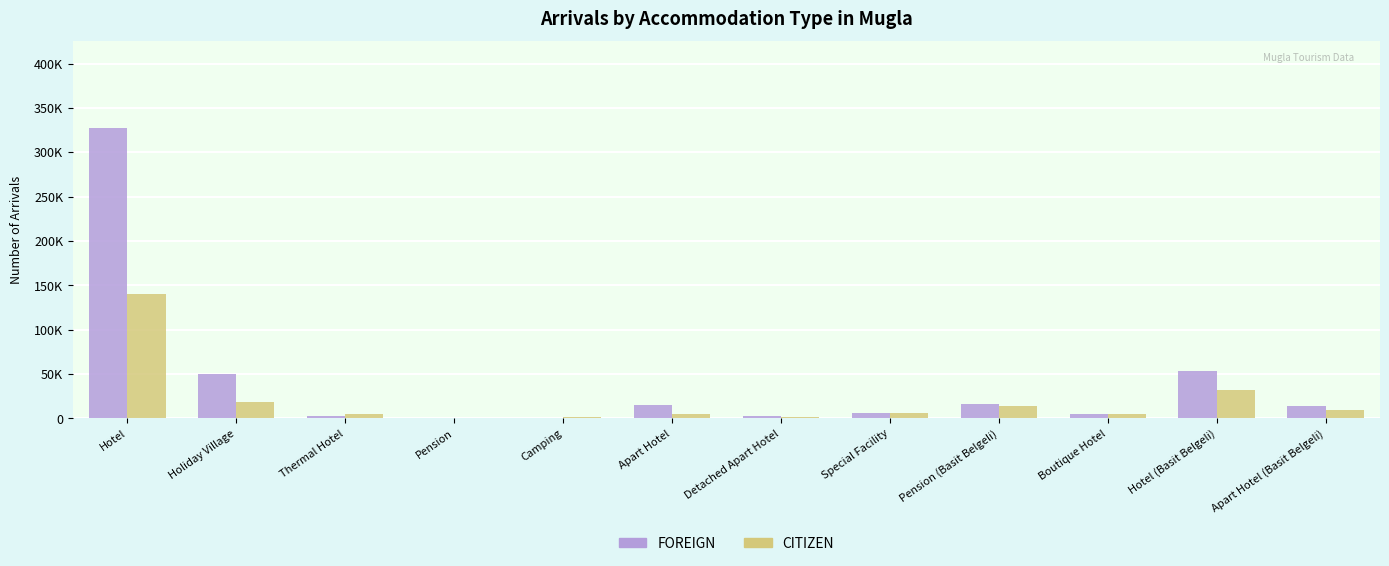

What is the label of the 3rd bar from the left?

Thermal Hotel